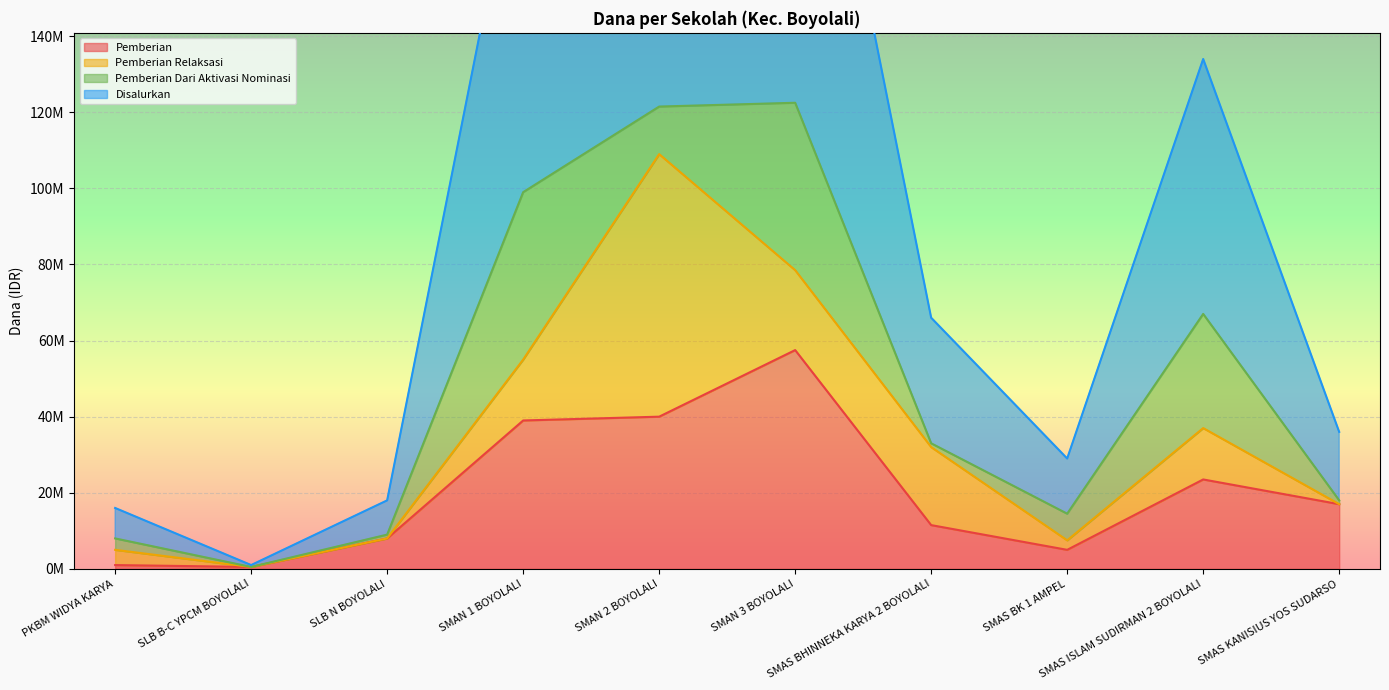

What is the sum of the Pemberian values at SMAS ISLAM SUDIRMAN 2 BOYOLALI and SMAN 1 BOYOLALI?

62500000